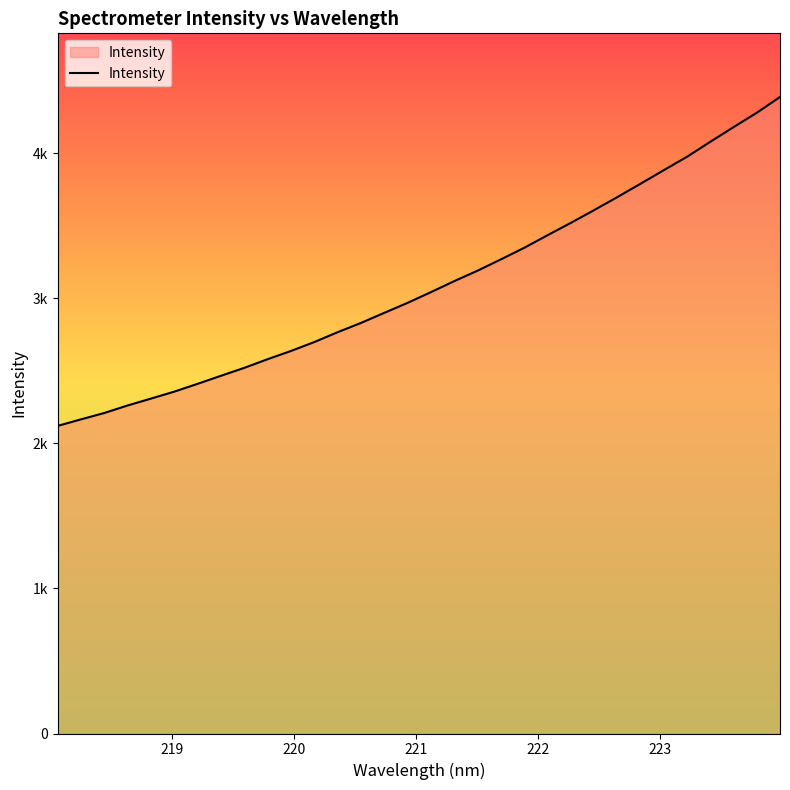

Does the chart display data point markers on the line(s)?

No